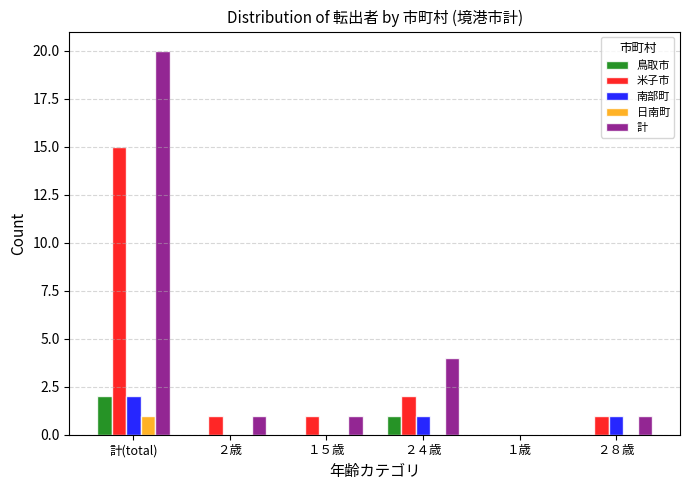

True or false: 計 has a value of 1 at ２８歳.

True